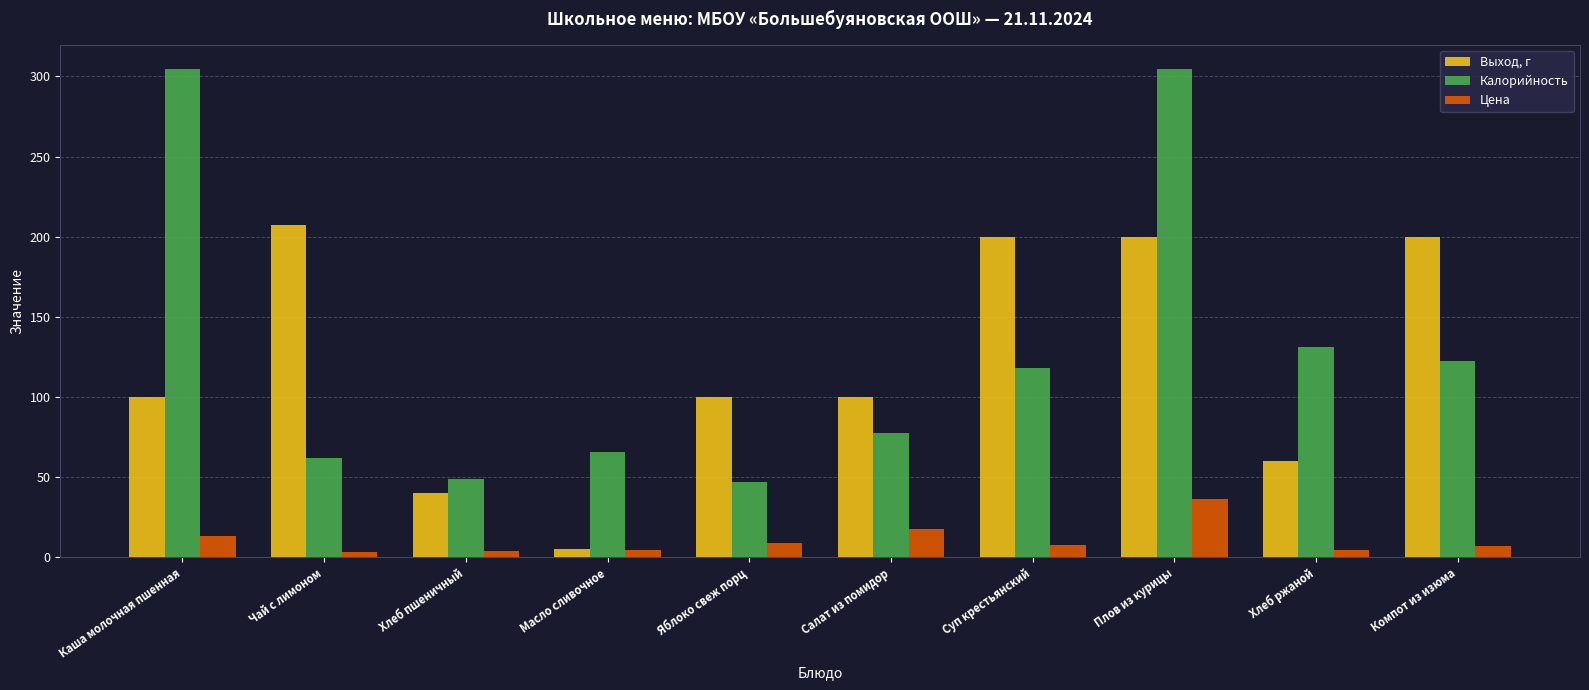

At which label does Цена first exceed 7?

Каша молочная пшенная